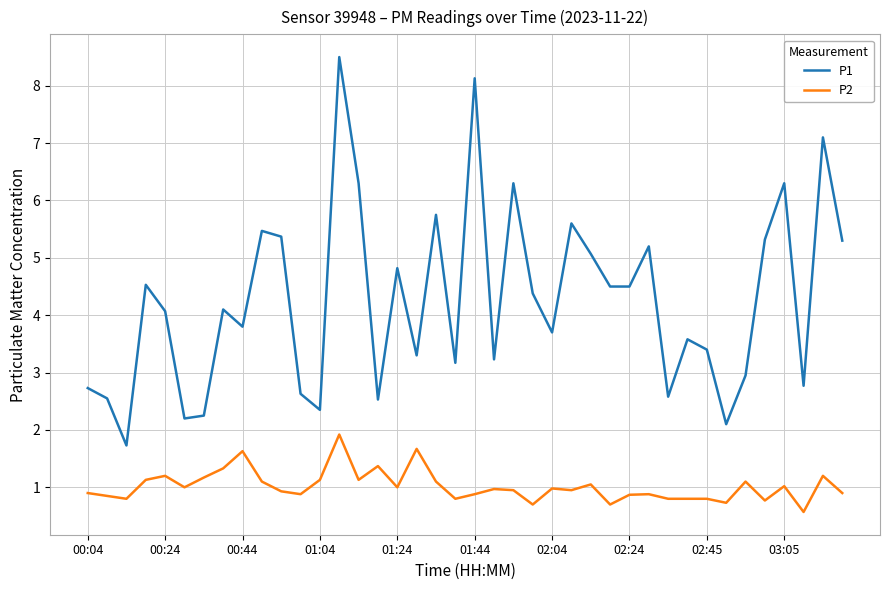

True or false: P2 and P1 intersect in this chart.

False